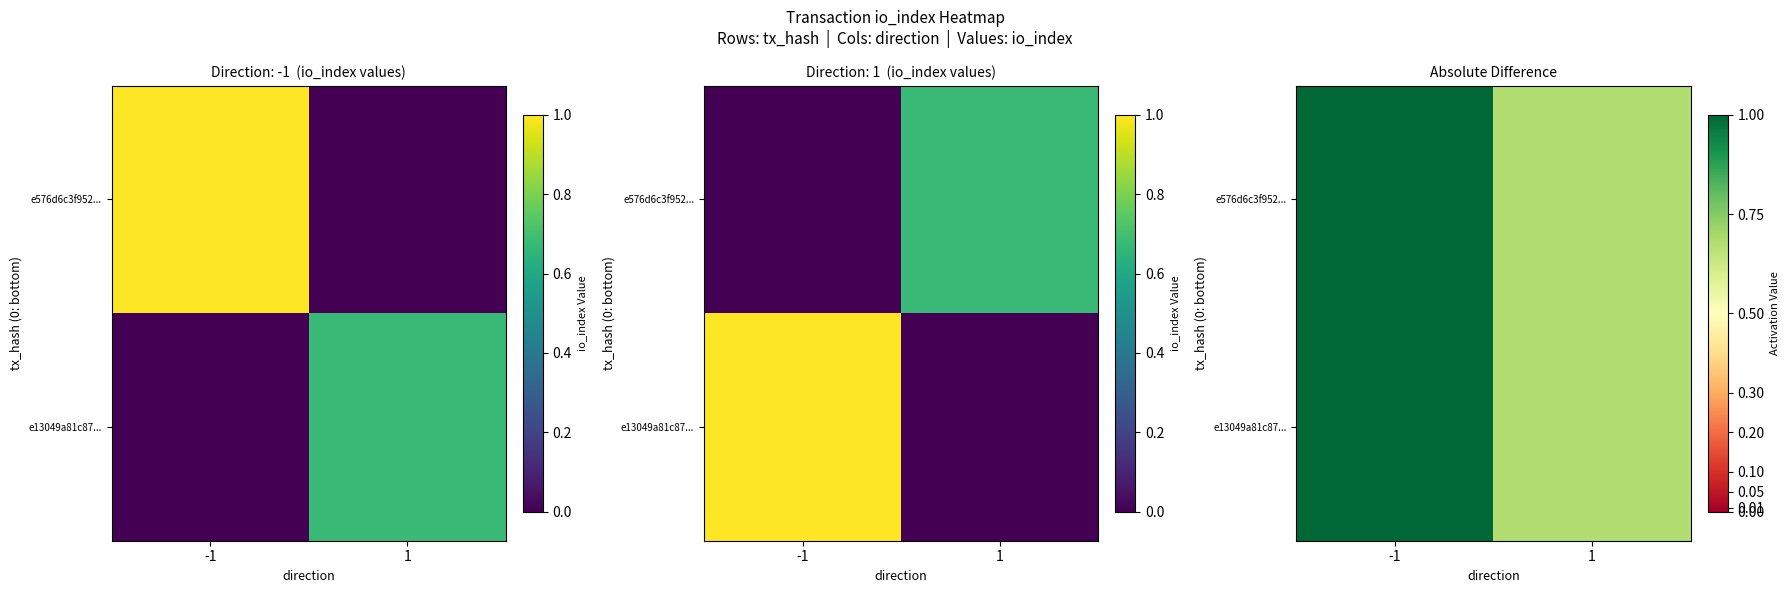

At which category is the sum across all series the highest?

-1